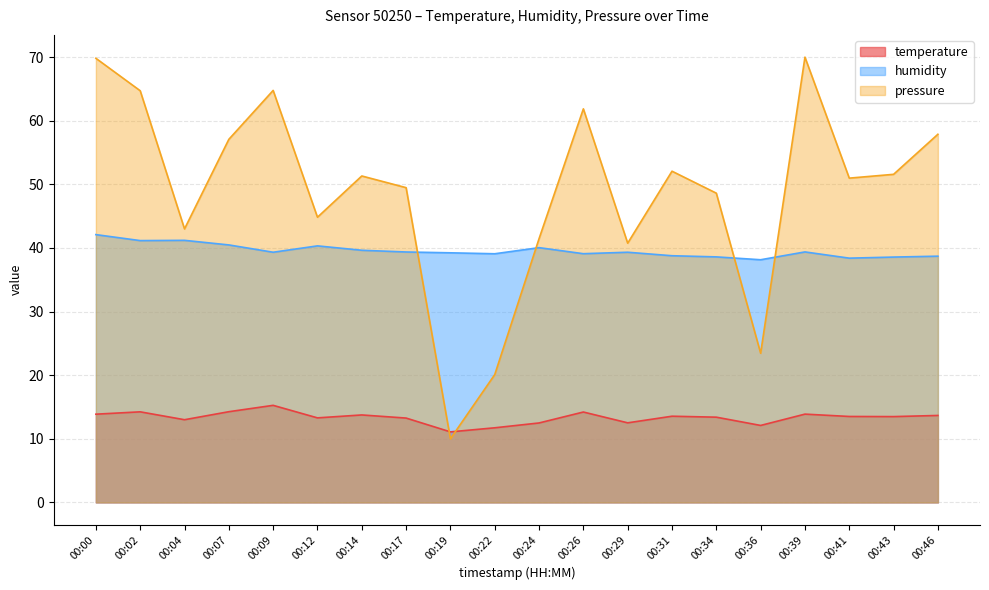

What is the approximate value of humidity at 00:12?

40.3